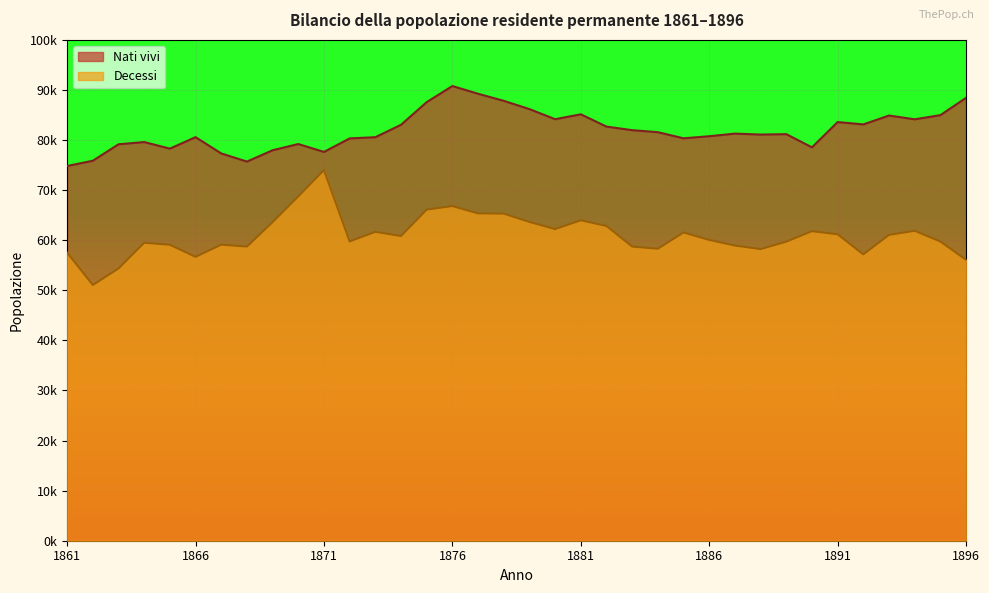

What is the value of the Decessi point at the 18th from the left?

65311